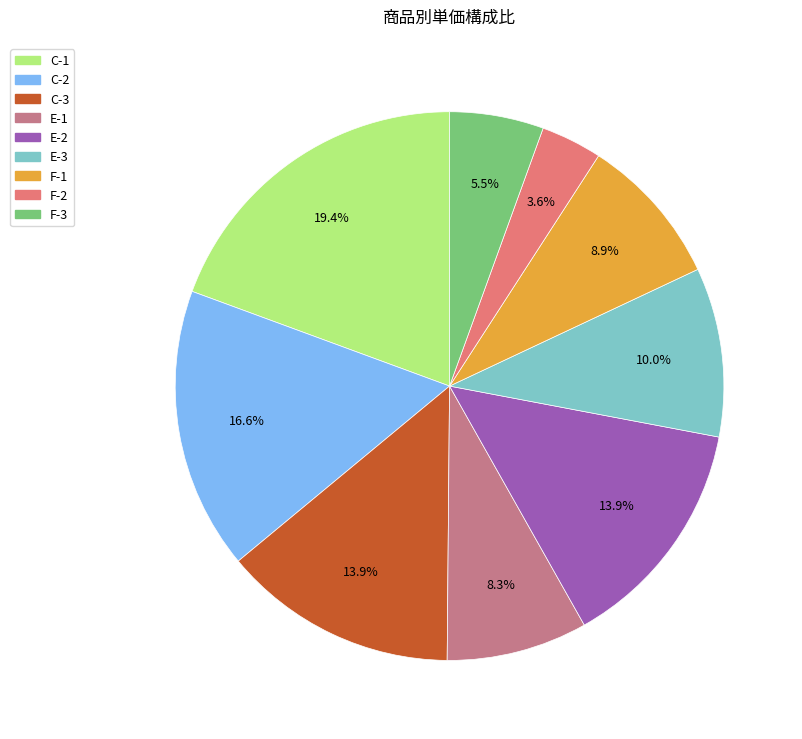

Is there any slice that represents more than half of the pie?

No